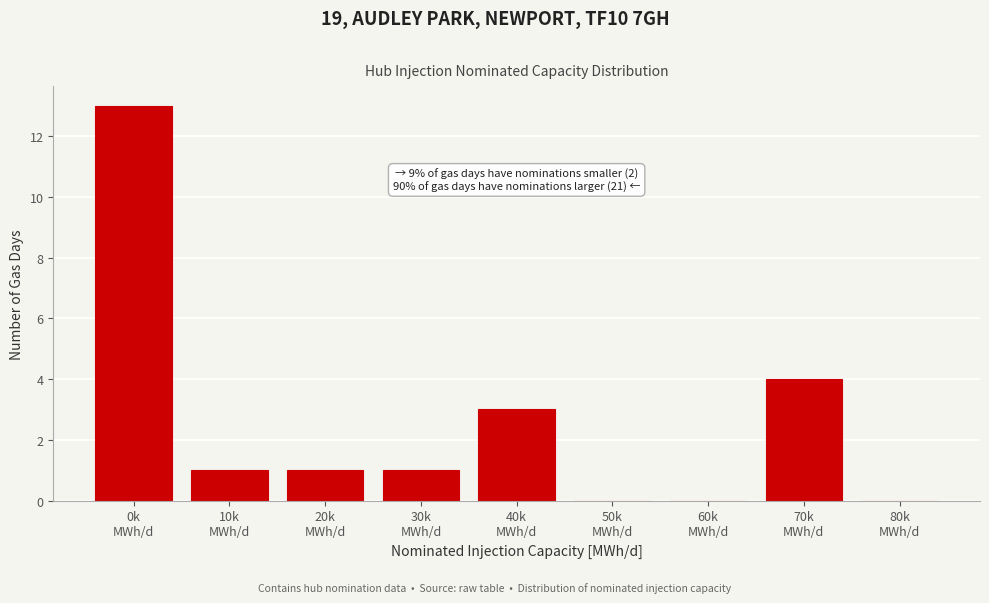

What is the greatest value displayed?

13